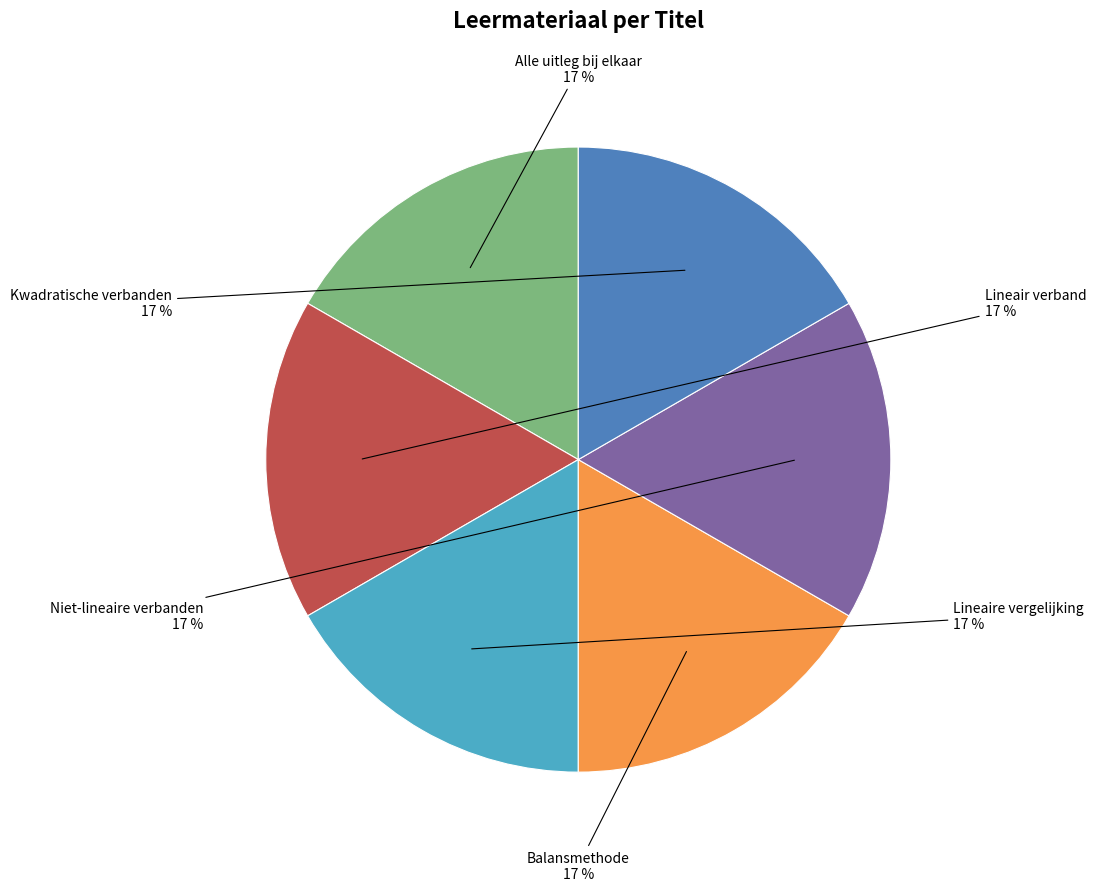

Is the sum of Balansmethode and Niet-lineaire verbanden greater than half?

No